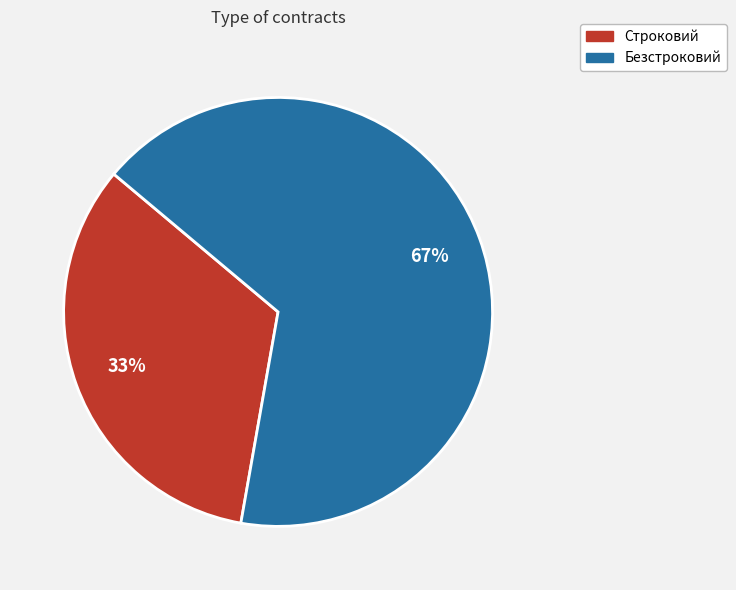

The Строковий slice represents 33% of the pie. True or false?

True